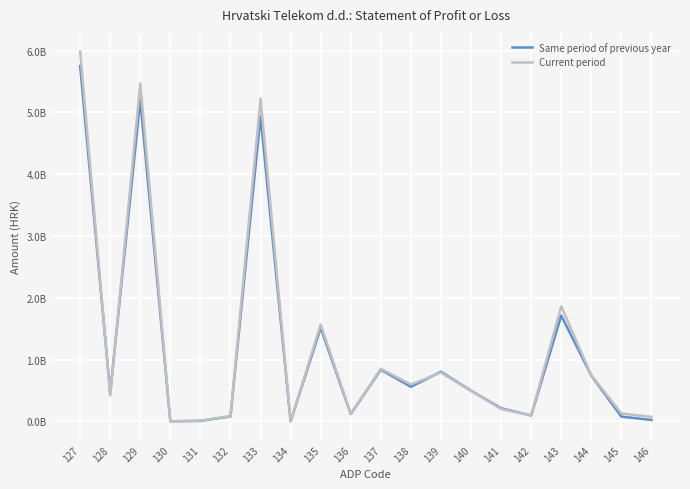

Rank the series at 133 from lowest to highest value.

Same period of previous year, Current period